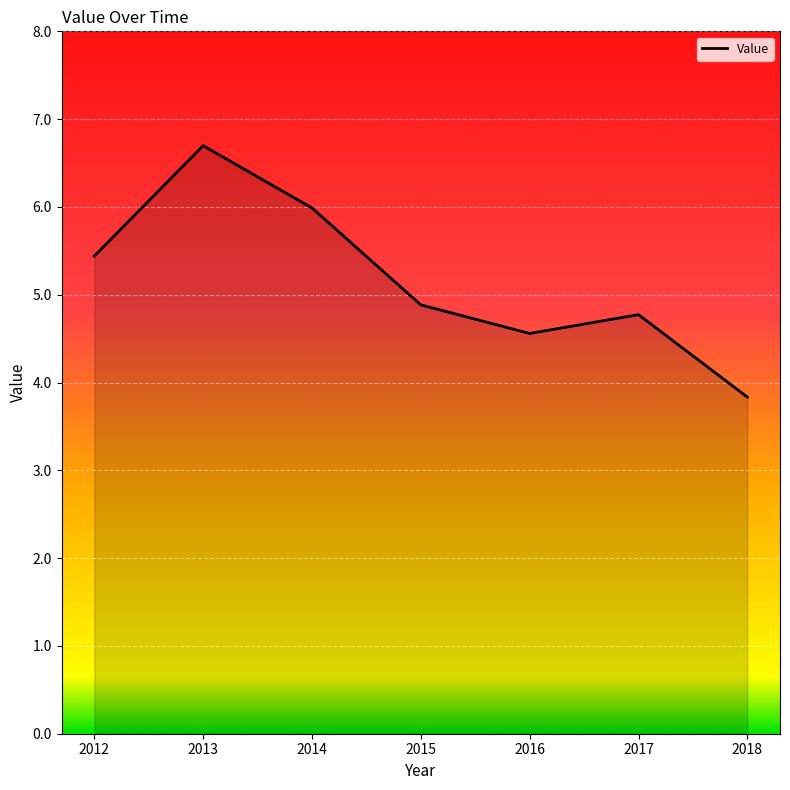

What is the difference between the maximum and minimum values?

2.9